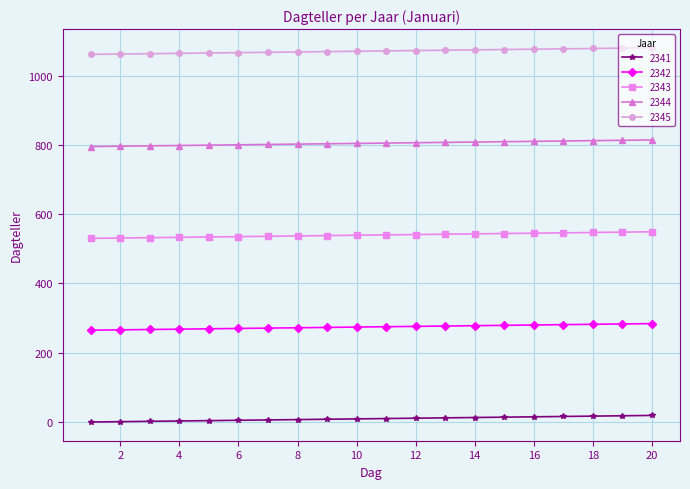

True or false: 2343 and 2345 intersect in this chart.

False